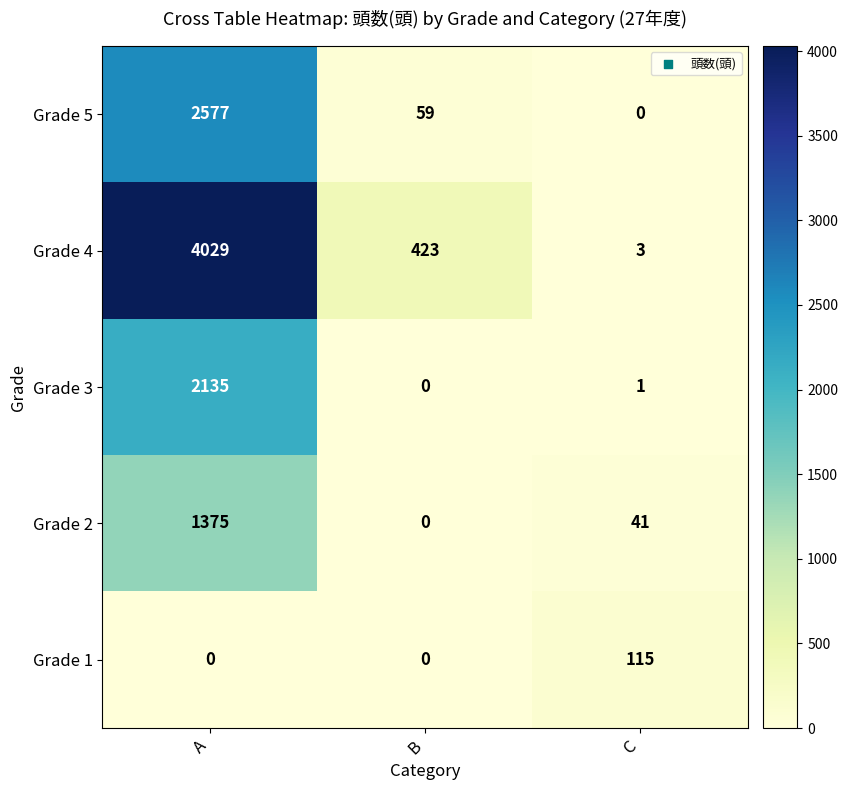

What is the total value across all series at A?

10116